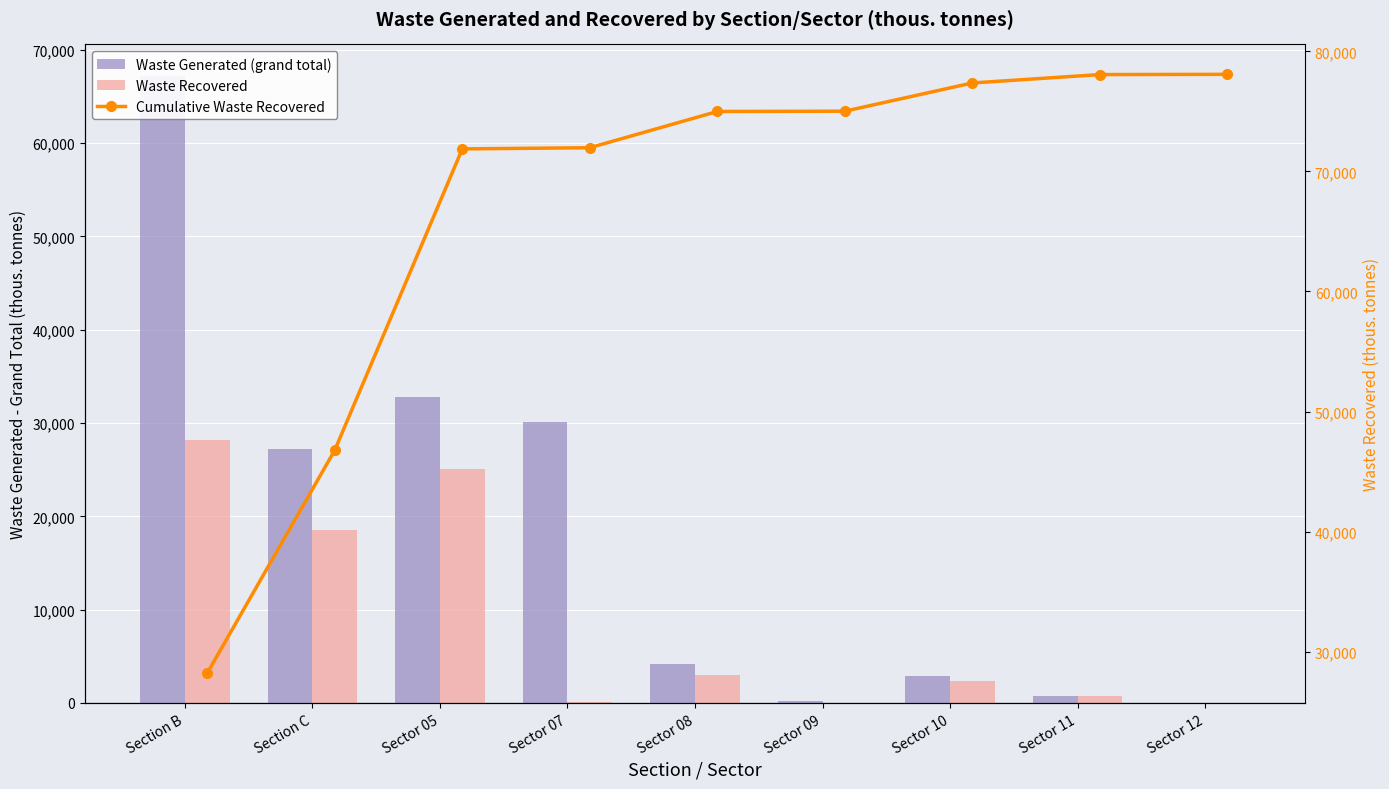

Where does the Cumulative Waste Recovered series first go above 74988?

Sector 08